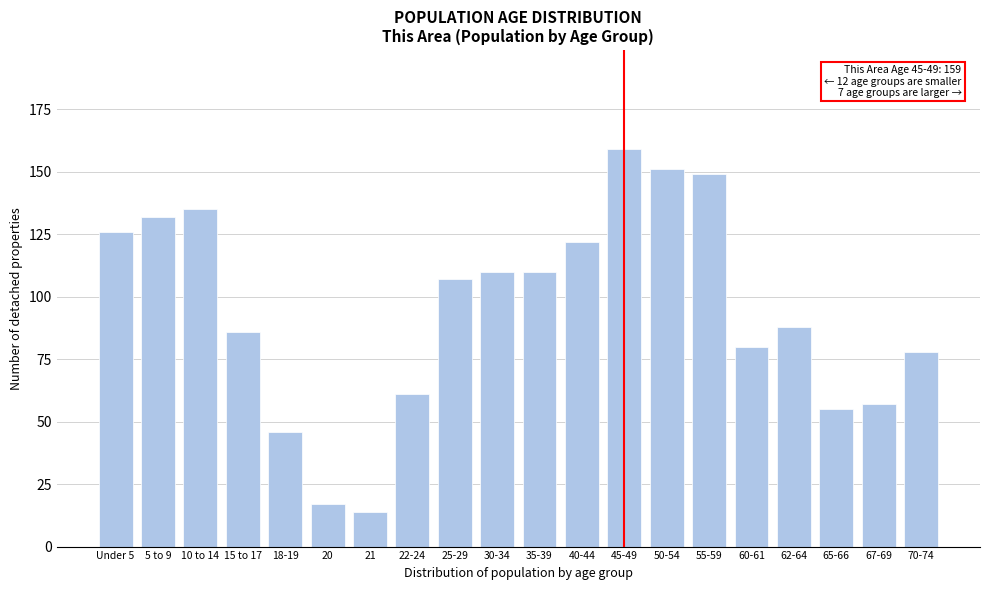

Reading left to right, transcribe all the data shown in this chart.

Under 5=126	5 to 9=132	10 to 14=135	15 to 17=86	18-19=46	20=17	21=14	22-24=61	25-29=107	30-34=110	35-39=110	40-44=122	45-49=159	50-54=151	55-59=149	60-61=80	62-64=88	65-66=55	67-69=57	70-74=78